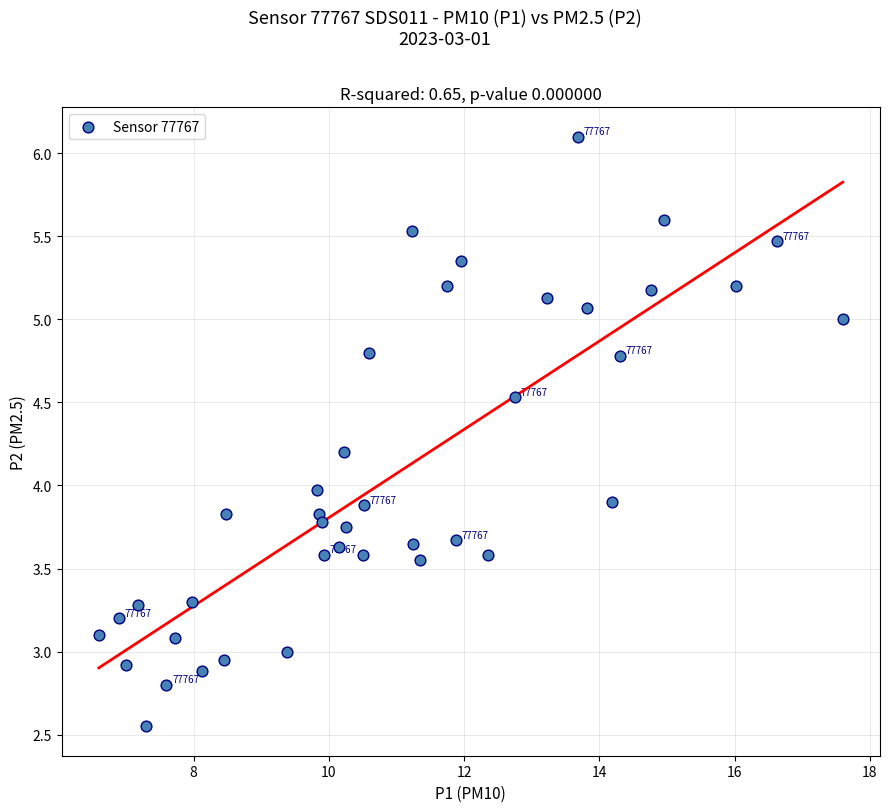

What is the range of X values (max minus min)?

11.0